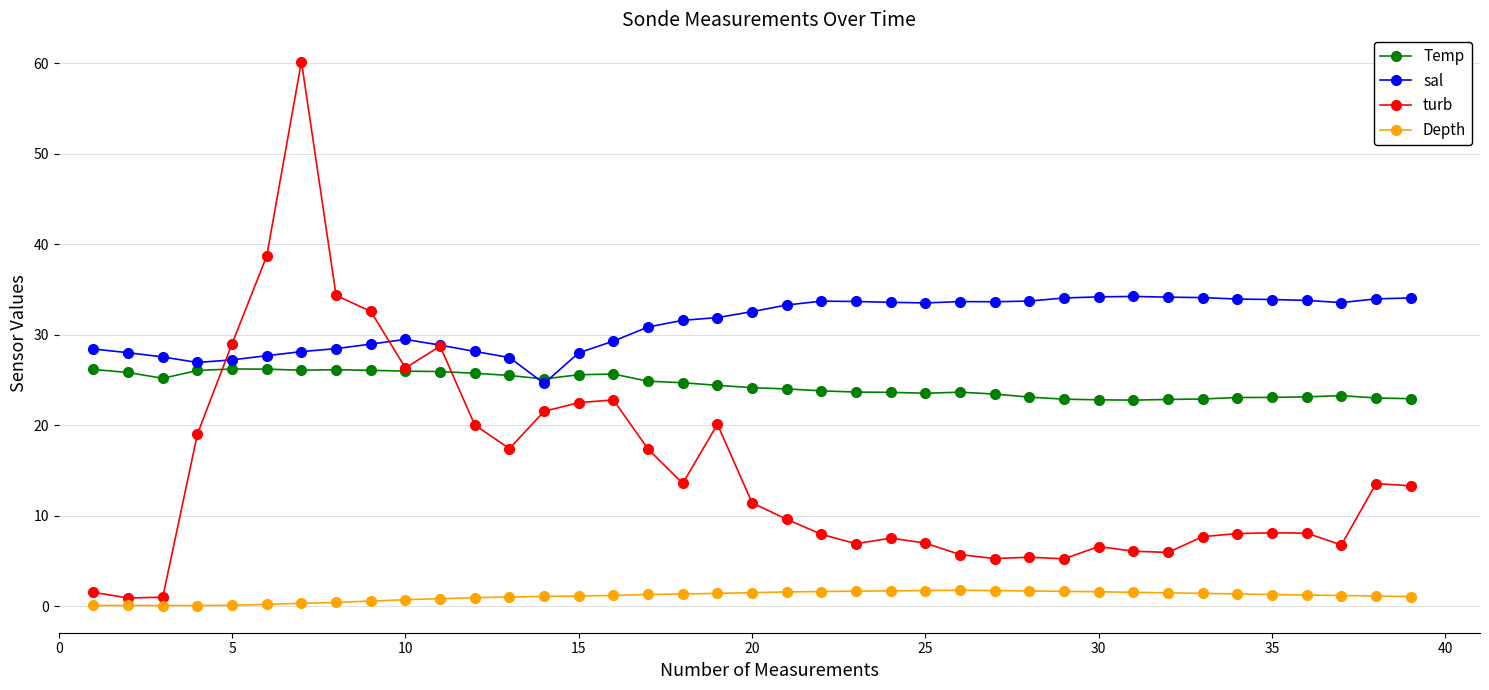

Does the chart display data point markers on the line(s)?

Yes